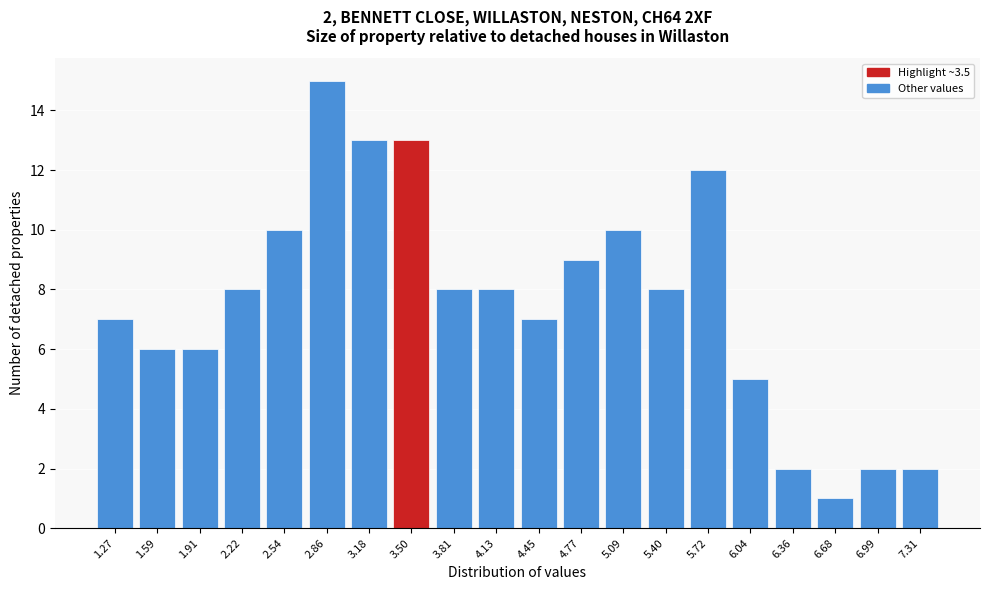

Reading right to left, transcribe all the data shown in this chart.

7.31=2	6.99=2	6.68=1	6.36=2	6.04=5	5.72=12	5.40=8	5.09=10	4.77=9	4.45=7	4.13=8	3.81=8	3.50=13	3.18=13	2.86=15	2.54=10	2.22=8	1.91=6	1.59=6	1.27=7